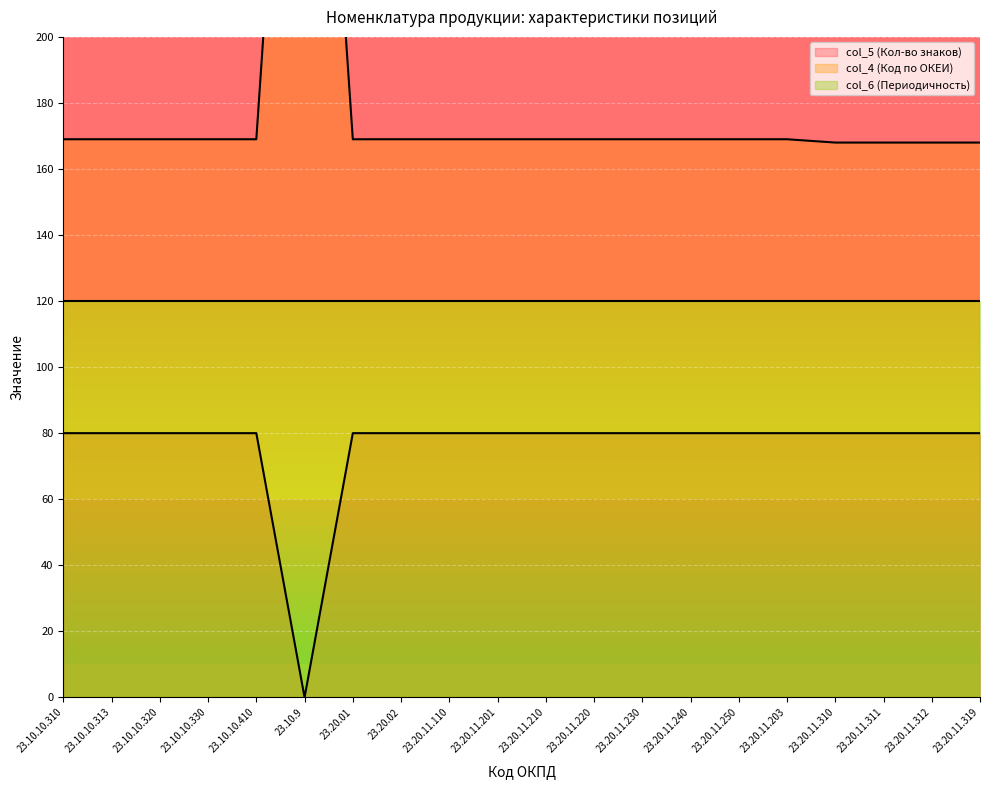

What is the minimum value for col_4 (Код по ОКЕИ)?

168